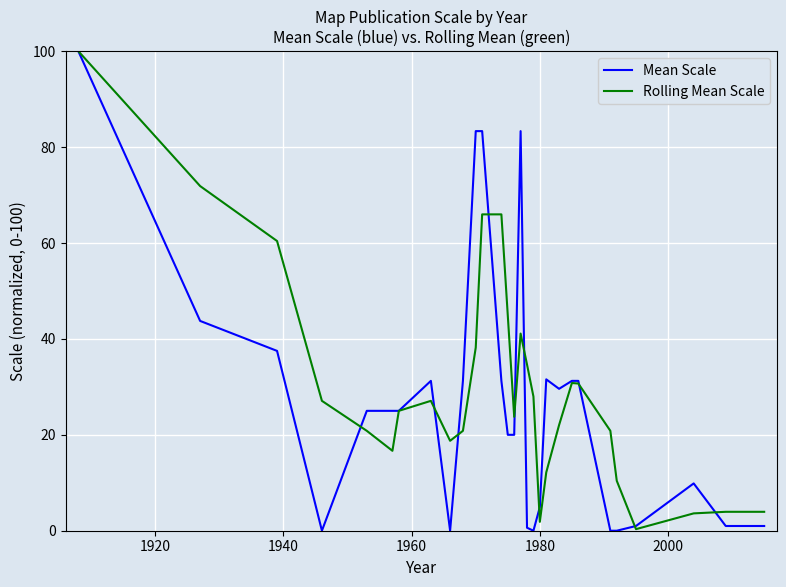

Which series has the largest range (max minus min)?

Mean Scale